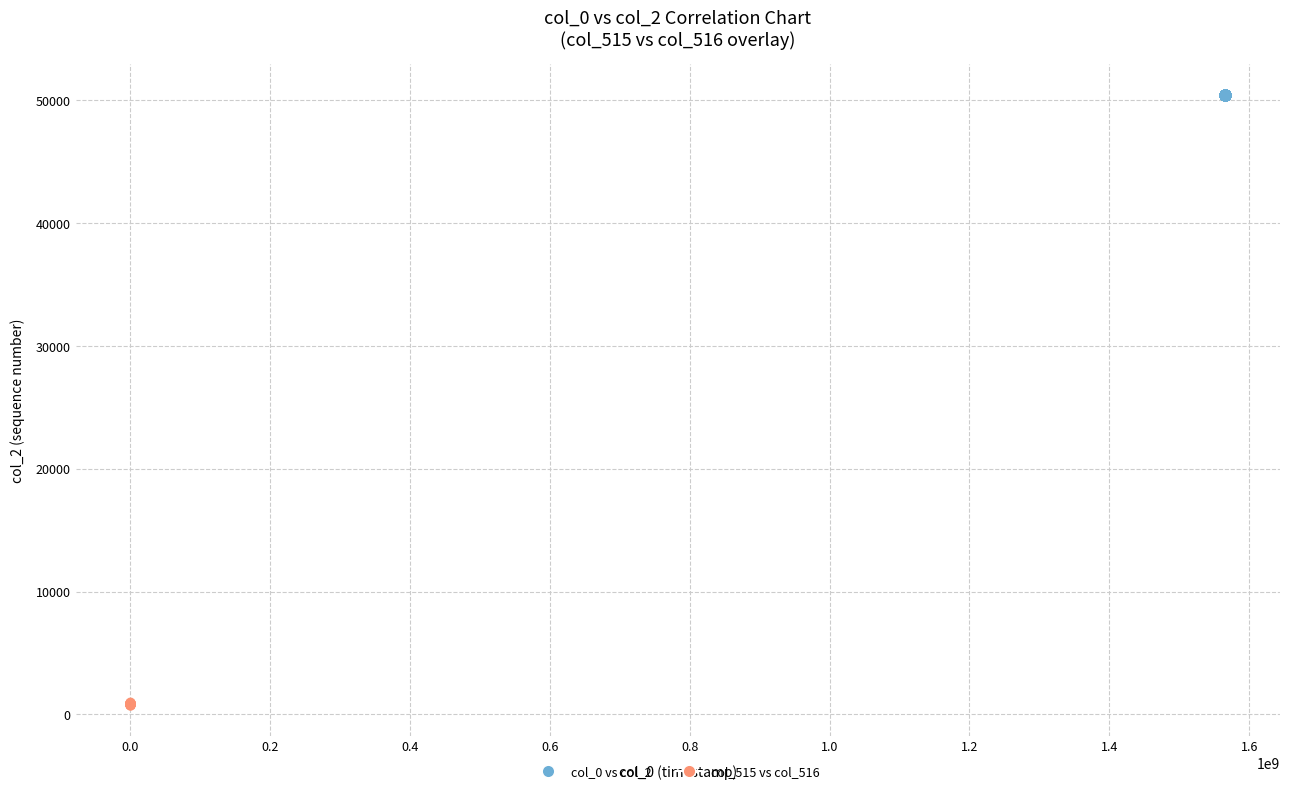

Which series has the largest Y range (max minus min)?

col_515 vs col_516